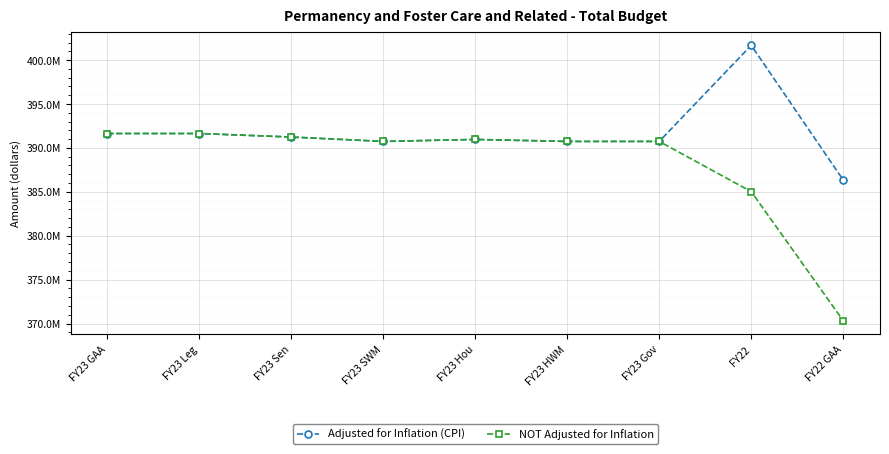

What is the smallest value displayed?

370322370